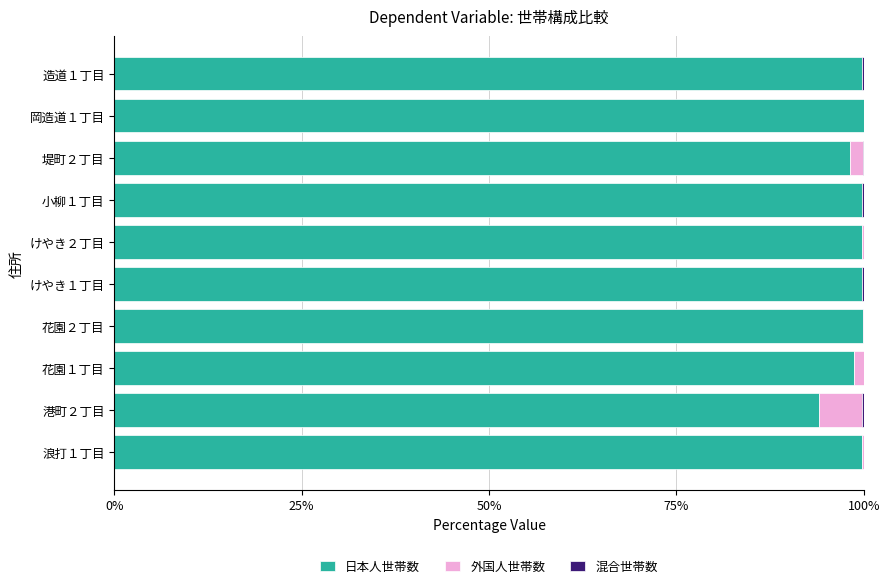

The 日本人世帯数 series shows 56.2 at 花園２丁目. True or false?

False